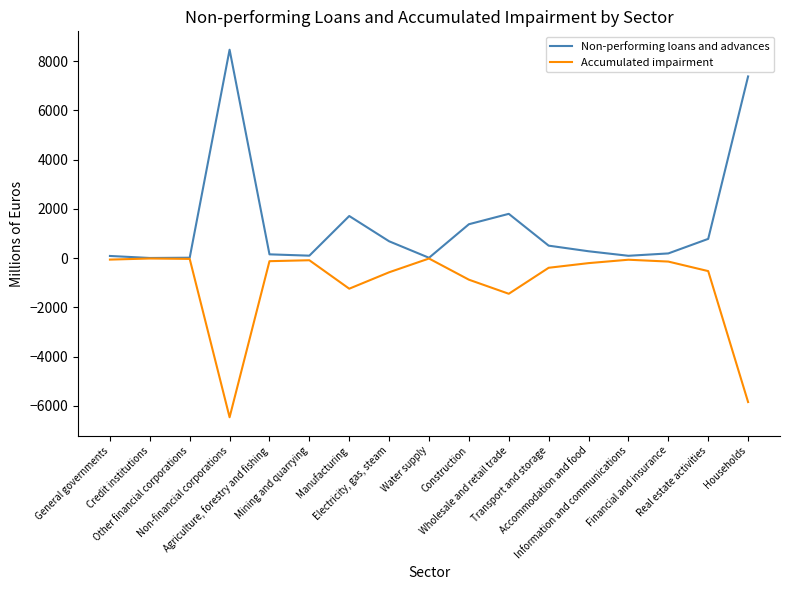

Rank the series at Electricity, gas, steam from lowest to highest value.

Accumulated impairment, Non-performing loans and advances